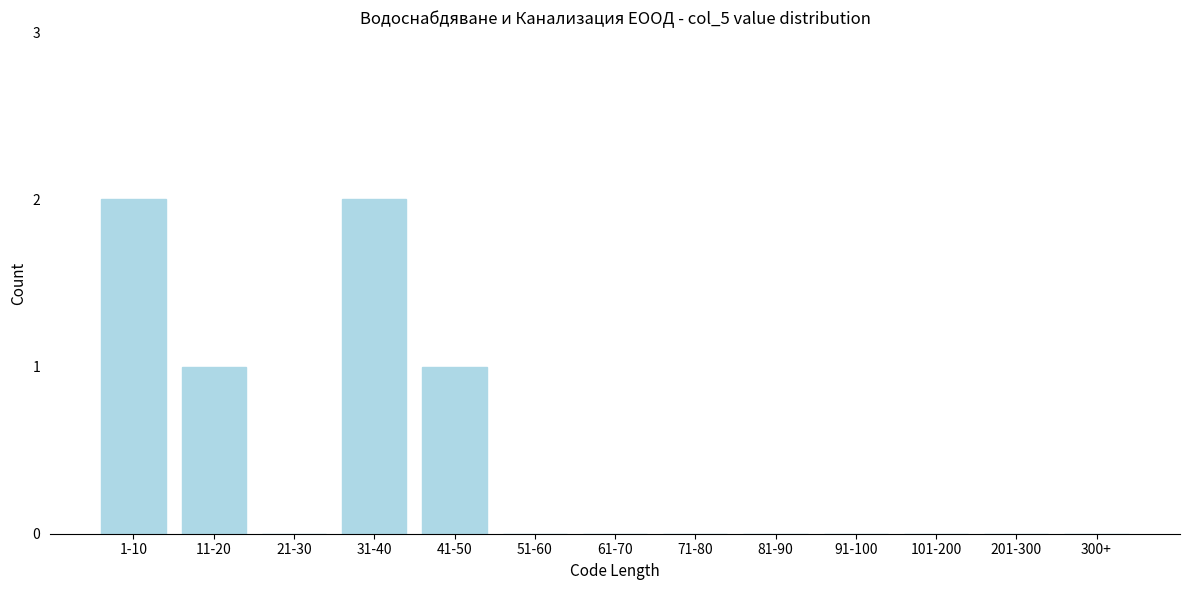

Reading left to right, list all the values displayed in this chart.

1-10=2	11-20=1	21-30=0	31-40=2	41-50=1	51-60=0	61-70=0	71-80=0	81-90=0	91-100=0	101-200=0	201-300=0	300+=0